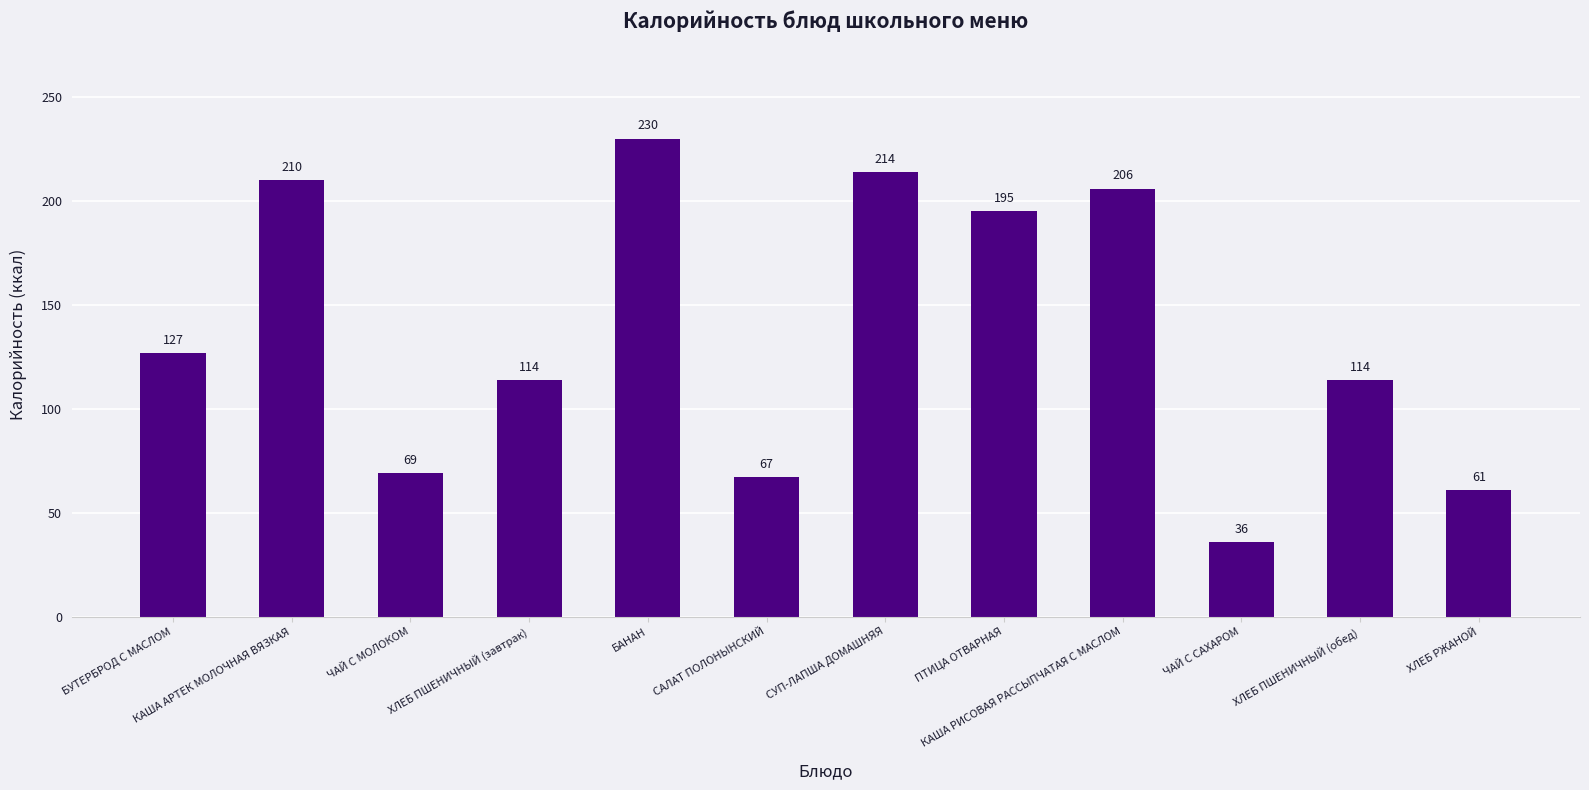

Which label corresponds to the smallest value in the chart?

ЧАЙ С САХАРОМ